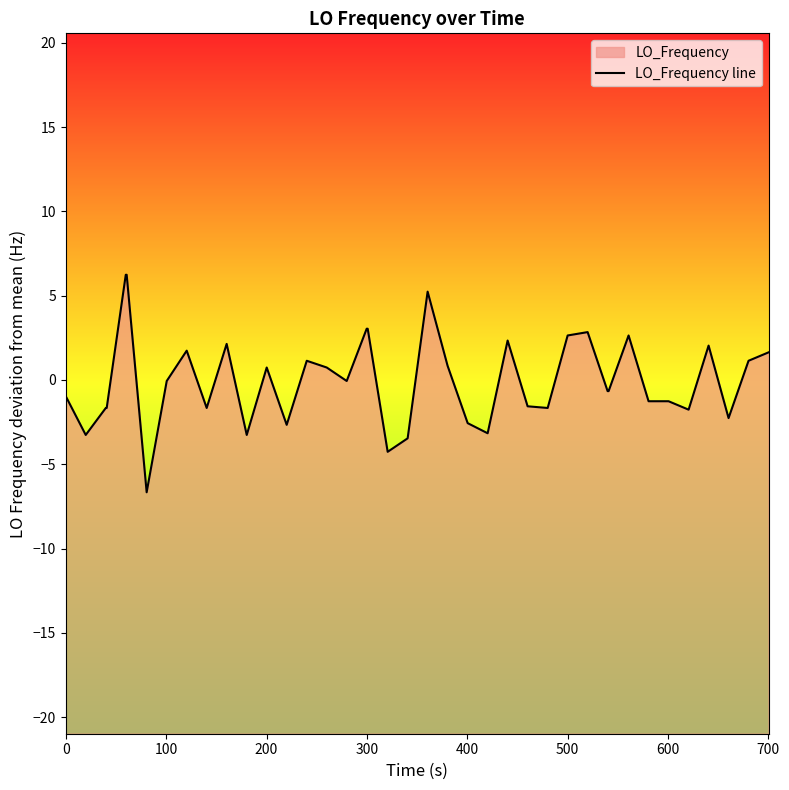

Reading right to left, transcribe all the data shown in this chart.

1.6	1.1	-2.3	2.0	-1.8	-1.3	-1.3	2.6	-0.7	-0.7	2.8	2.6	-1.7	-1.6	2.3	-3.2	-2.6	0.8	5.2	-3.5	-4.3	3.0	3.0	-0.1	0.7	1.1	-2.7	0.7	-3.3	2.1	-1.7	1.7	-0.1	-6.7	6.2	6.2	-1.7	-1.7	-3.3	-1.0